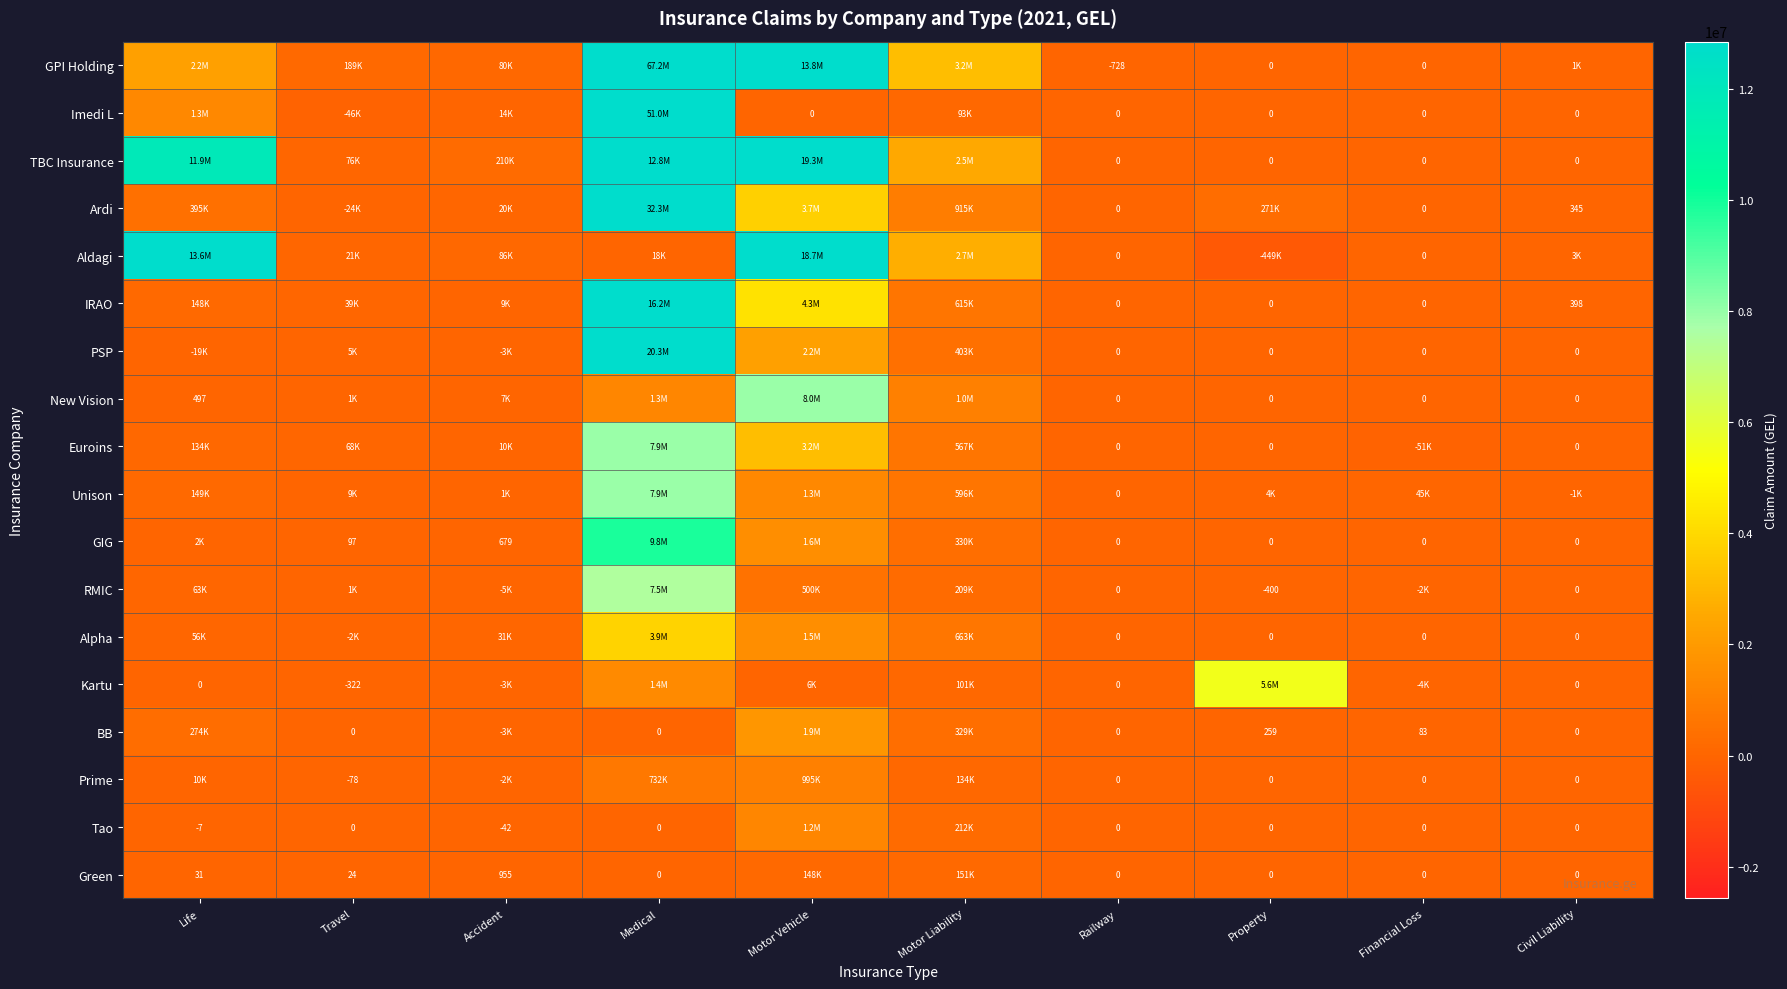

Which series has the widest spread of values?

GPI Holding